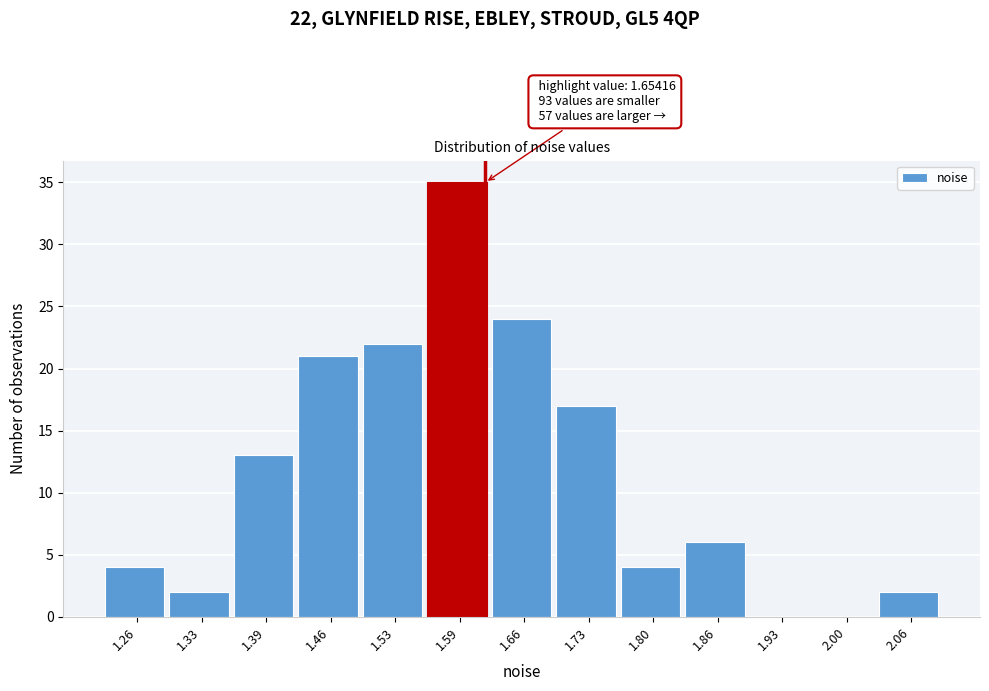

Reading left to right, extract all data points from this chart.

1.26=4	1.33=2	1.39=13	1.46=21	1.53=22	1.59=35	1.66=24	1.73=17	1.80=4	1.86=6	1.93=0	2.00=0	2.06=2